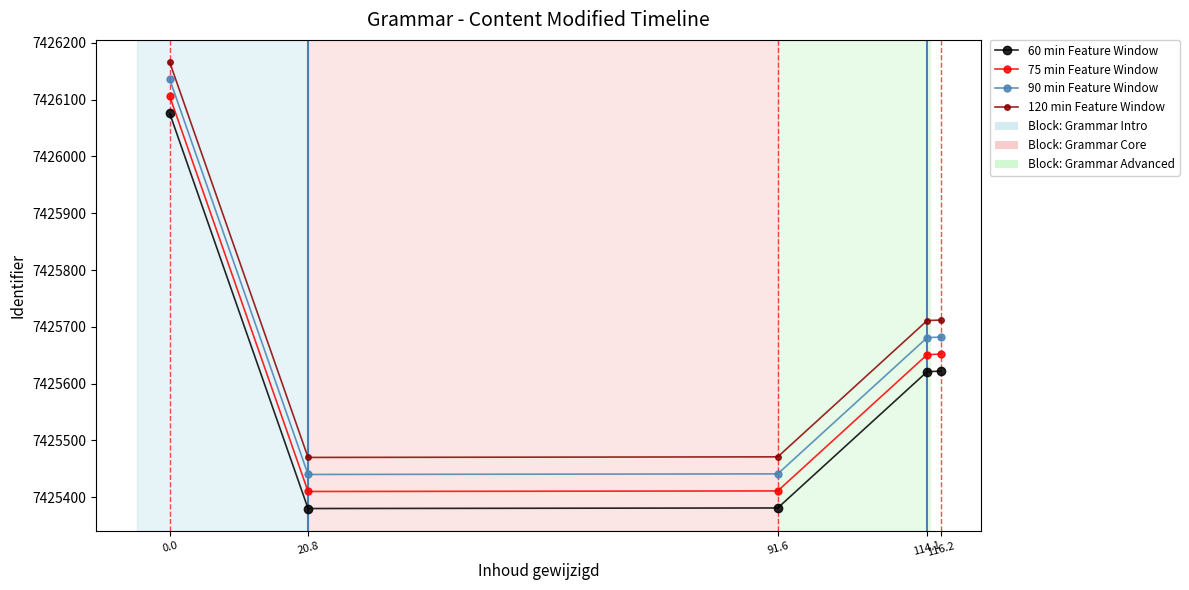

What value does the 120 min Feature Window series have at 116.2, to the nearest 50?

7425700